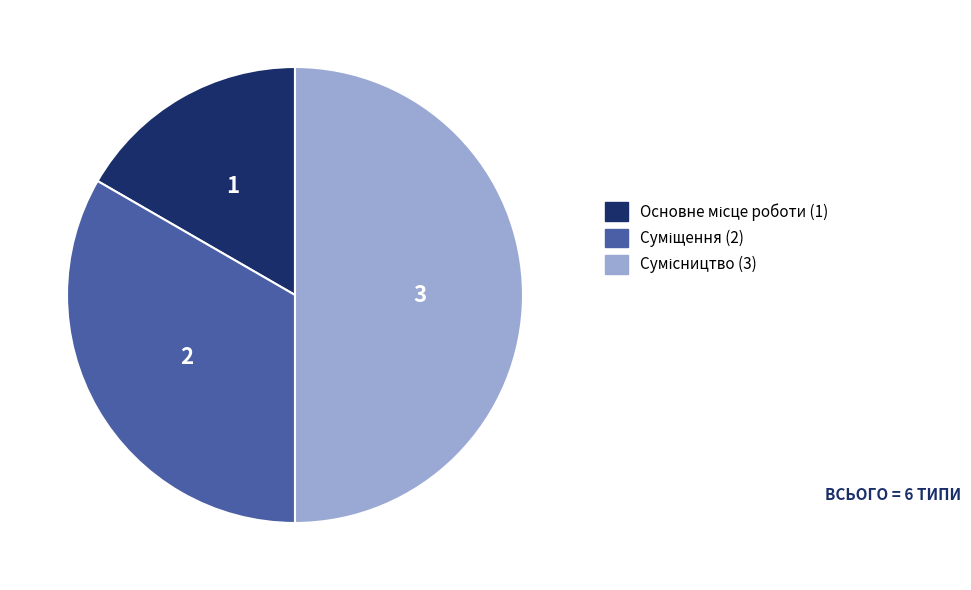

What percentage is the Сумісництво slice, to the nearest percent?

50%